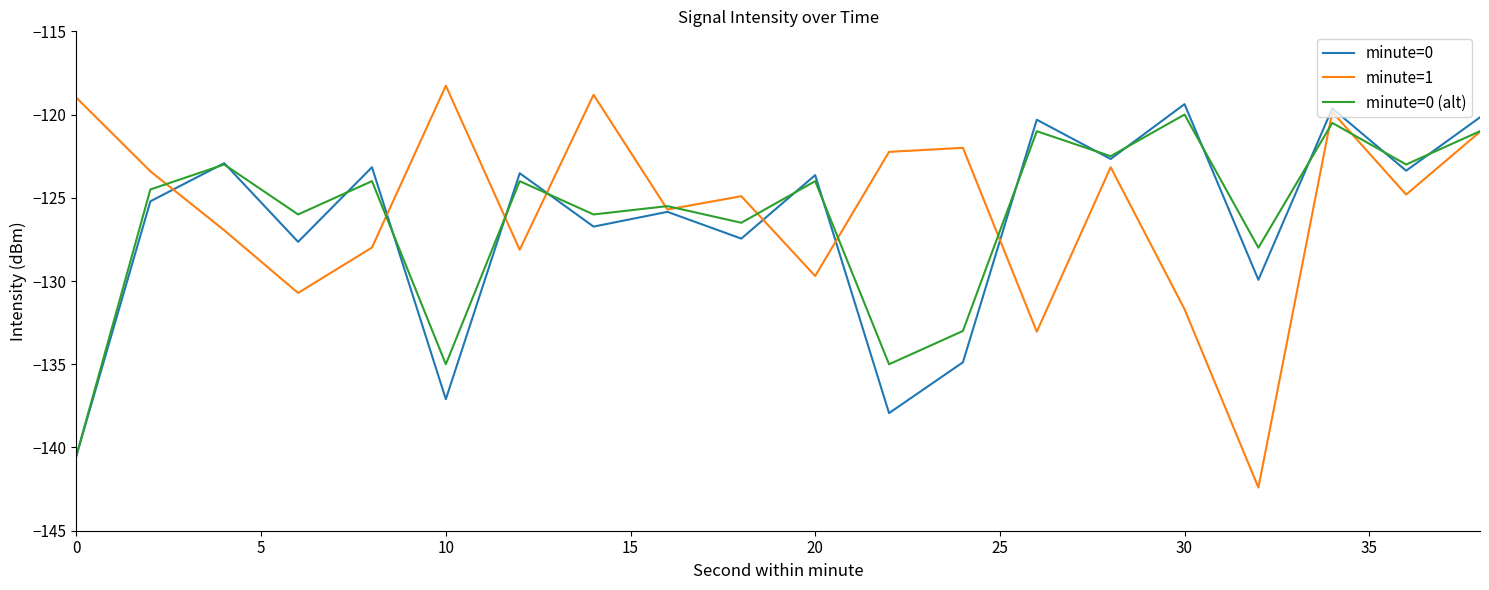

What is the greatest value displayed?

-118.3